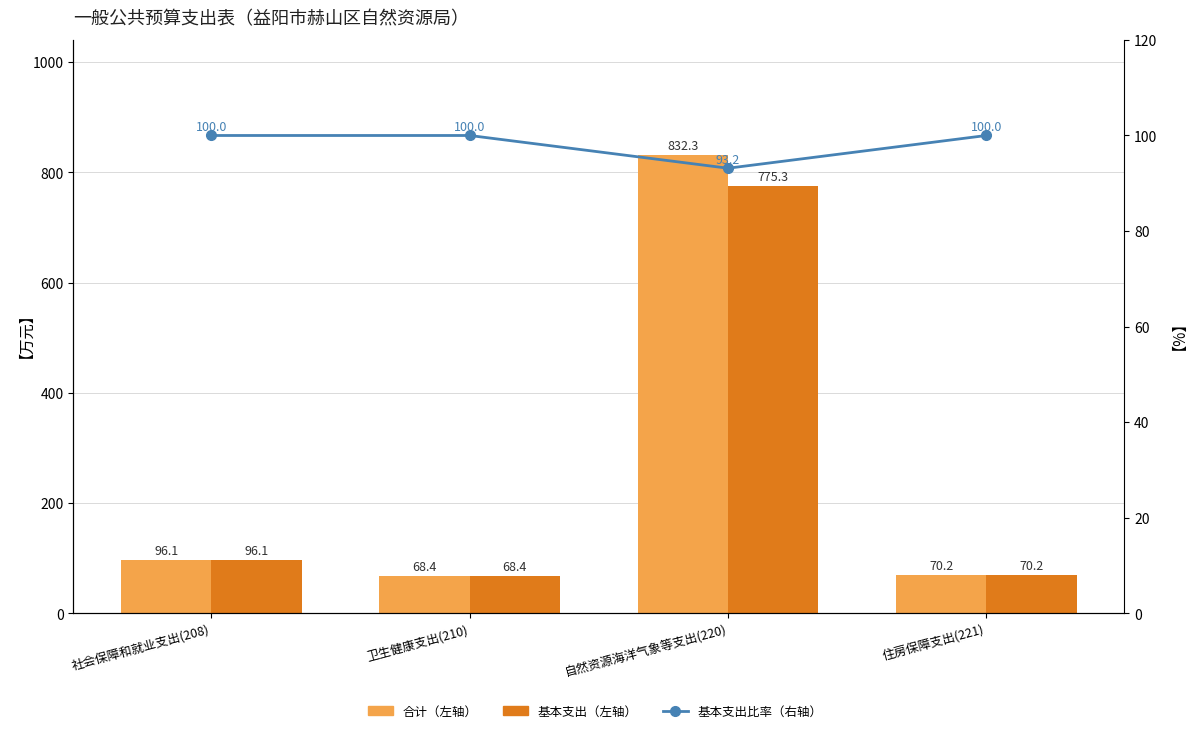

What are all the series names shown in the legend?

合计, 基本支出, 基本支出比率（右轴）